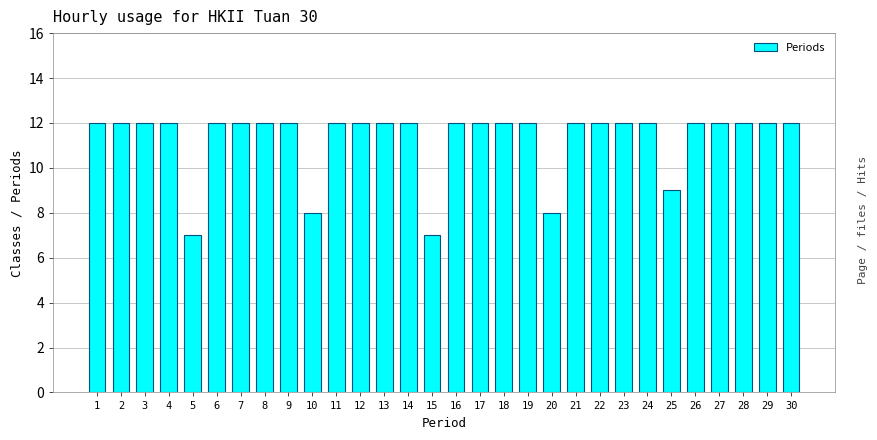

Reading left to right, what are all the values shown in this chart?

12	12	12	12	7	12	12	12	12	8	12	12	12	12	7	12	12	12	12	8	12	12	12	12	9	12	12	12	12	12